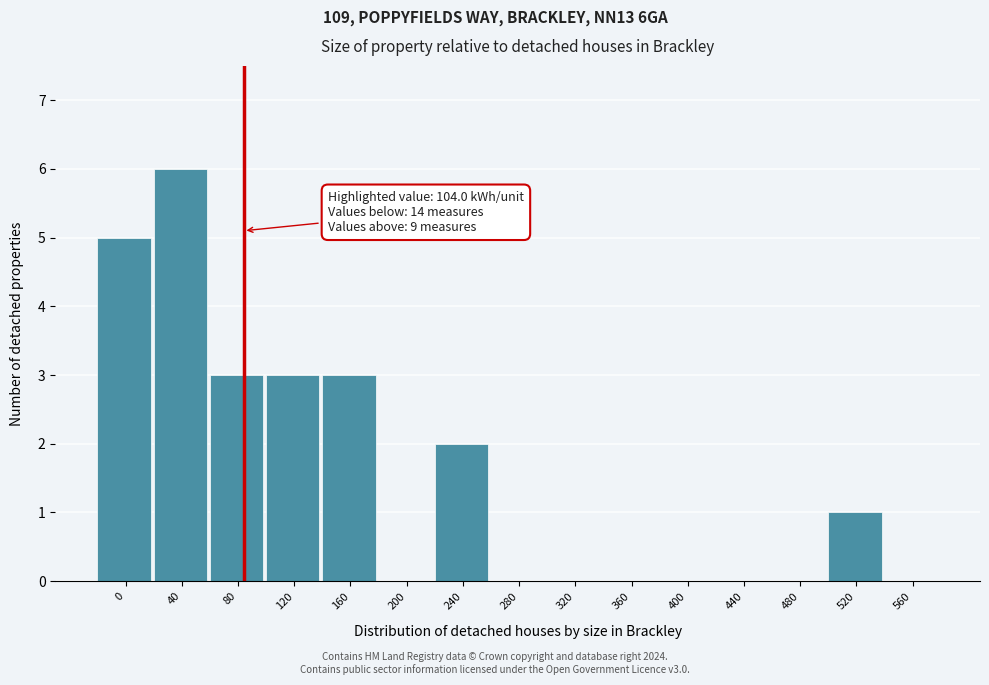

Reading left to right, extract all data points from this chart.

0=5	40=6	80=3	120=3	160=3	200=0	240=2	280=0	320=0	360=0	400=0	440=0	480=0	520=1	560=0